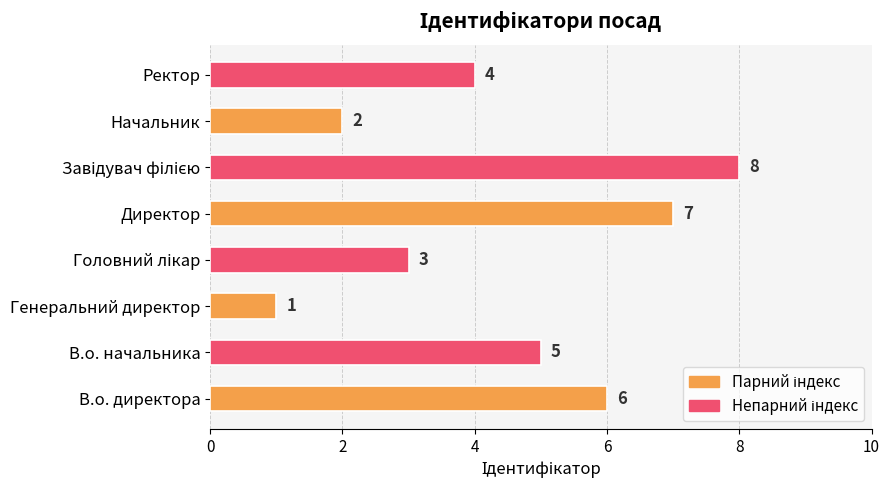

What is the difference between the maximum and second lowest values?

6